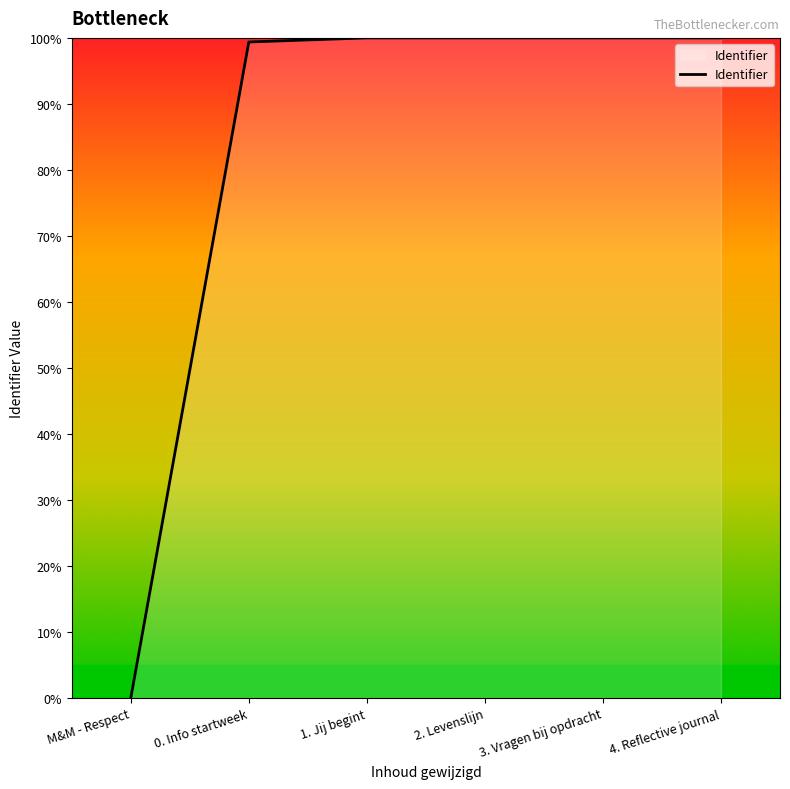

What position from the left is 4. Reflective journal?

6